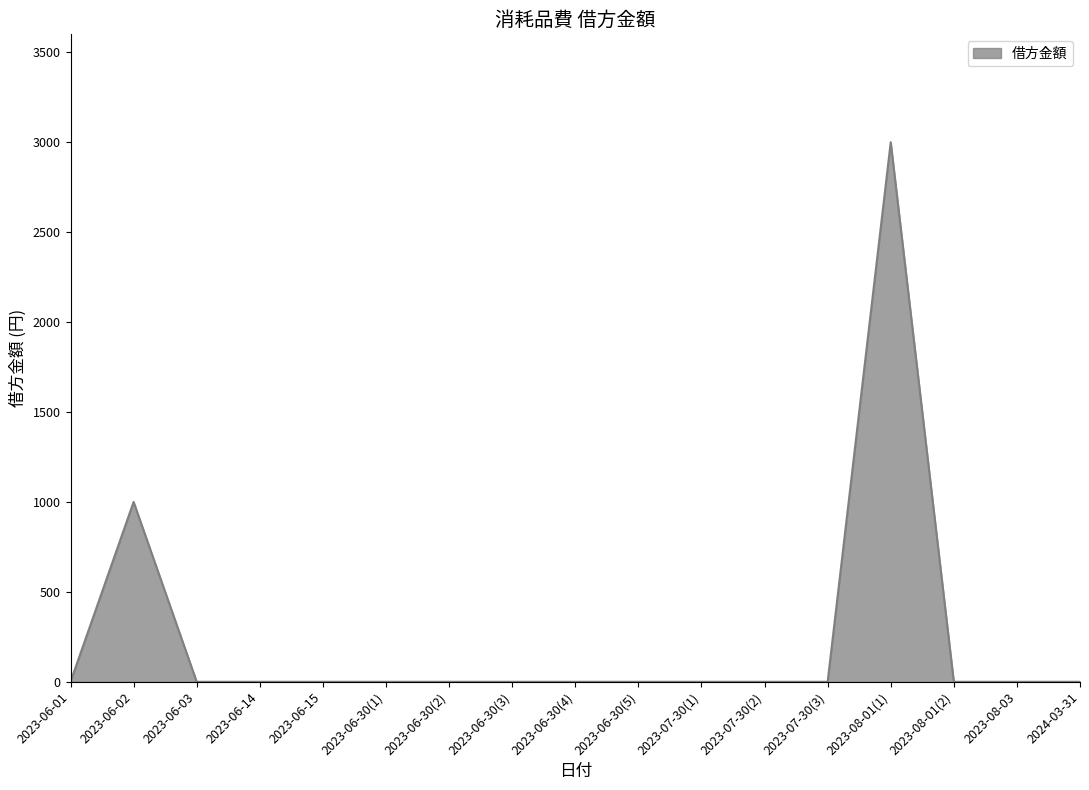

Which category has the highest value across all series?

2023-08-01(1)